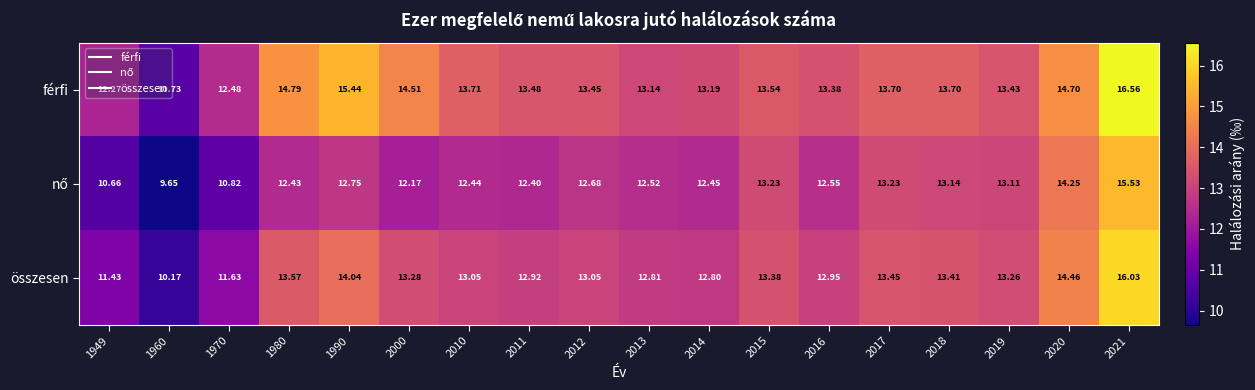

Between 2011 and 2014, which series saw the biggest shift?

férfi